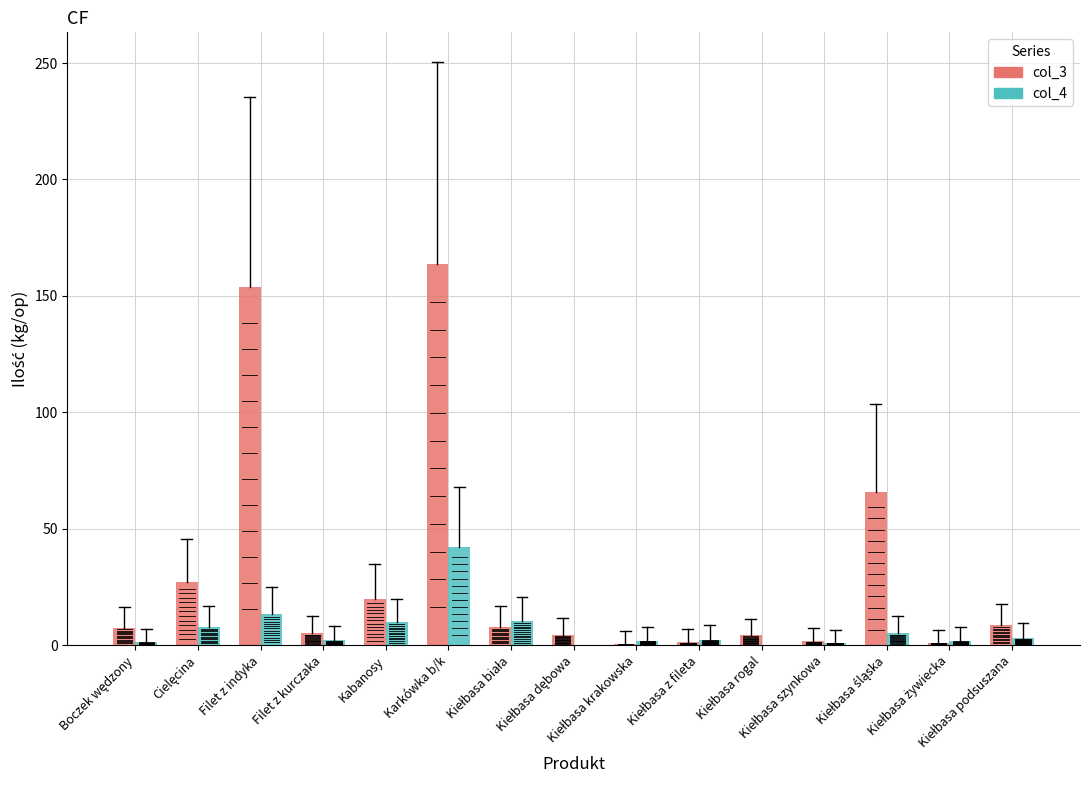

Which series has the largest total across all categories?

col_3